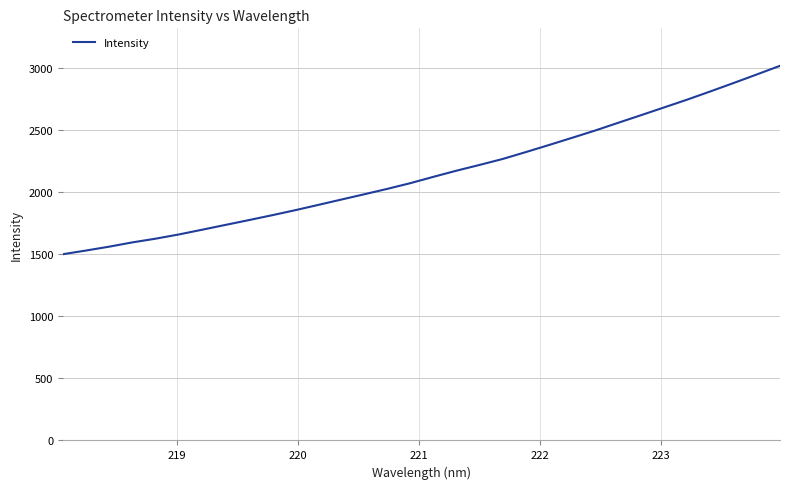

What is the difference between the maximum and minimum values?

1517.7